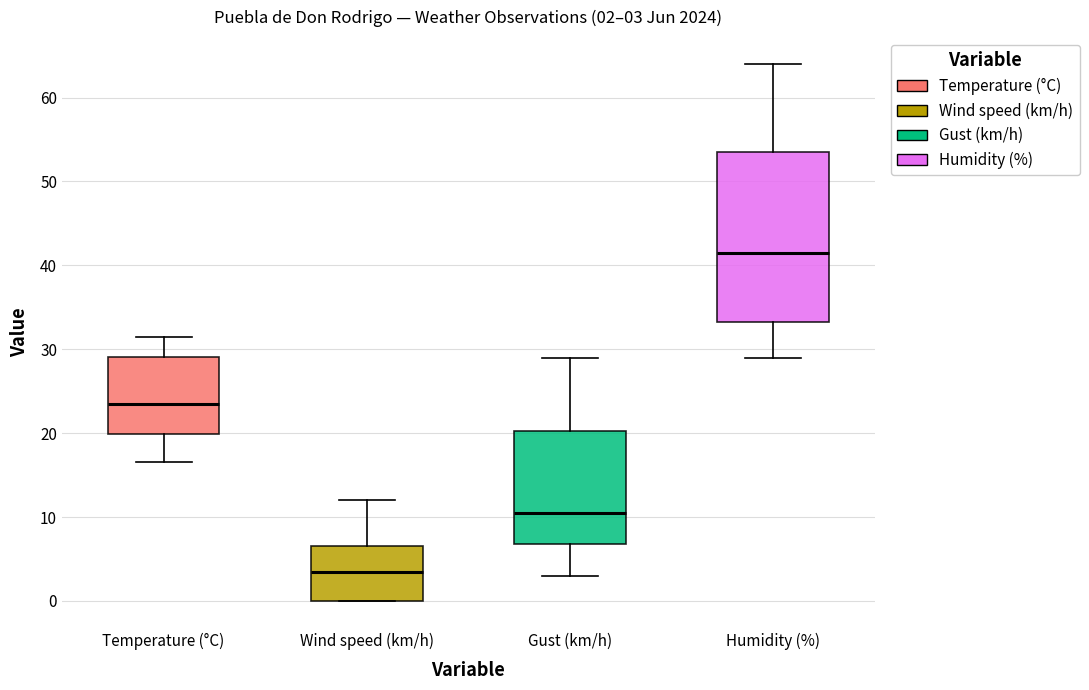

Comparing the boxes themselves (not the whiskers), which one is the tallest?

Humidity (%)